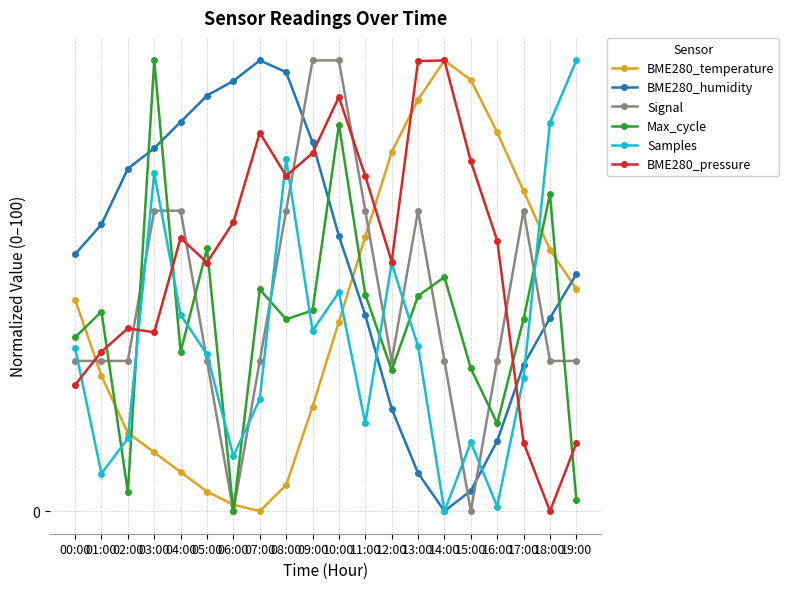

At which label is Max_cycle closest to 50?

07:00